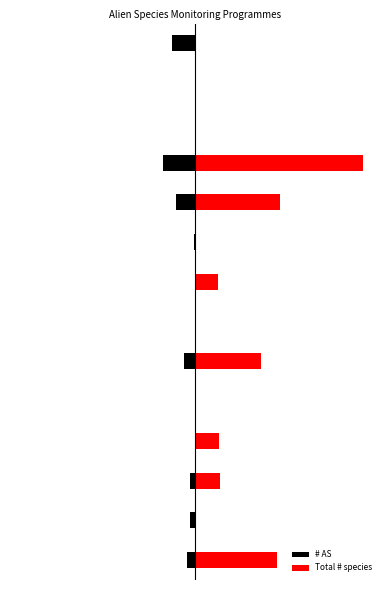

What is the average value of the Total # species series?

2.0